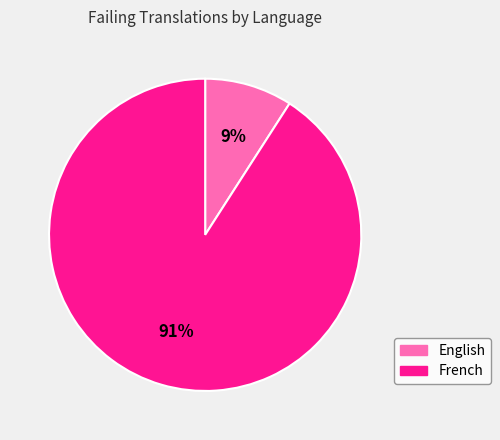

Count the number of slices in the pie.

2